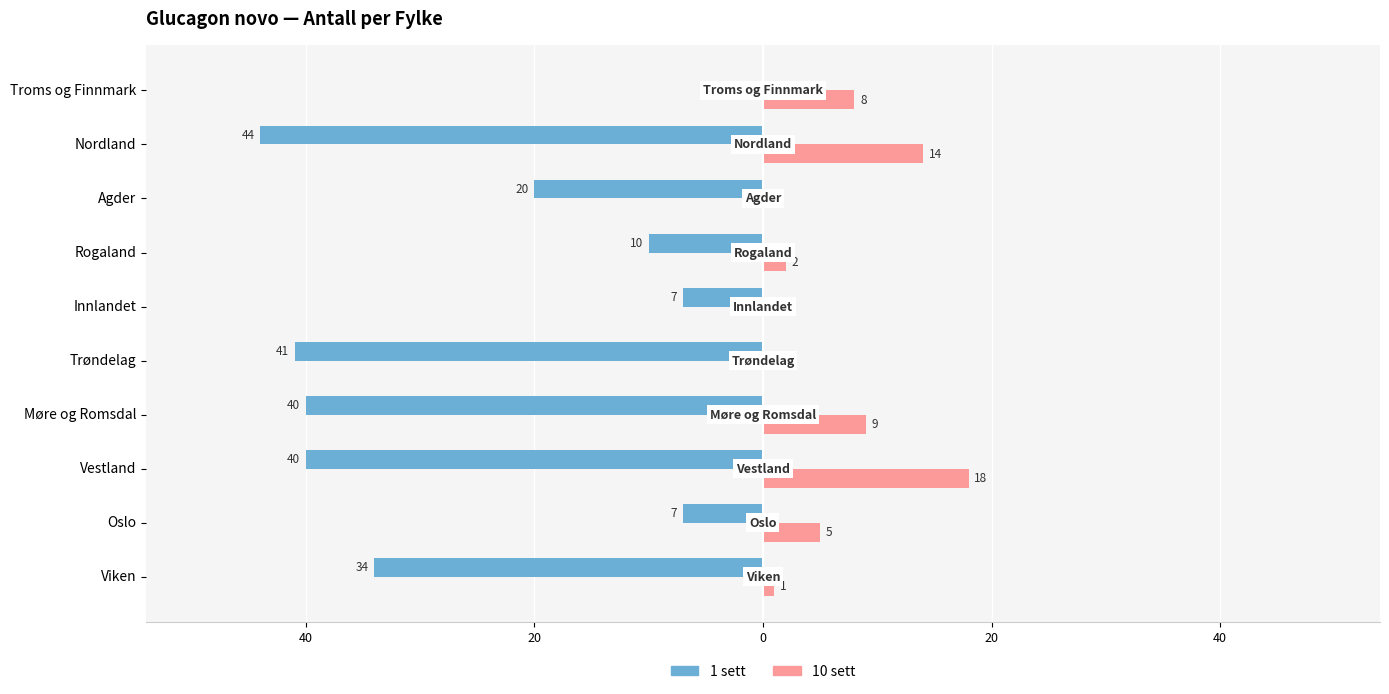

What are all the series names shown in the legend?

1 sett, 10 sett